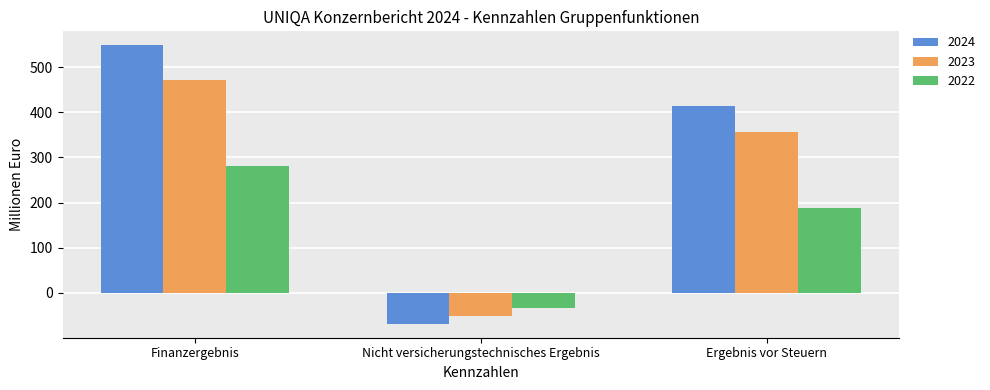

What is the total value across all series at Ergebnis vor Steuern?

958.0